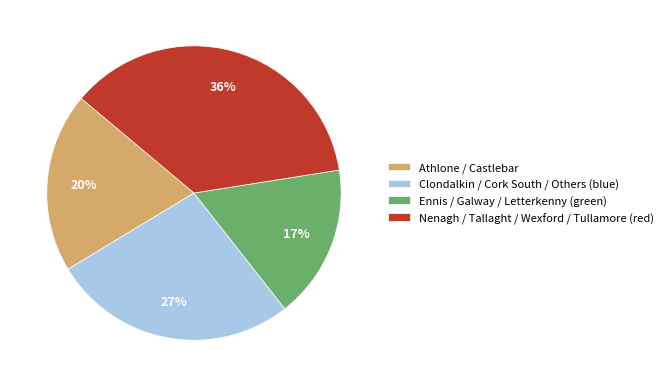

How many segments does this pie chart have?

4